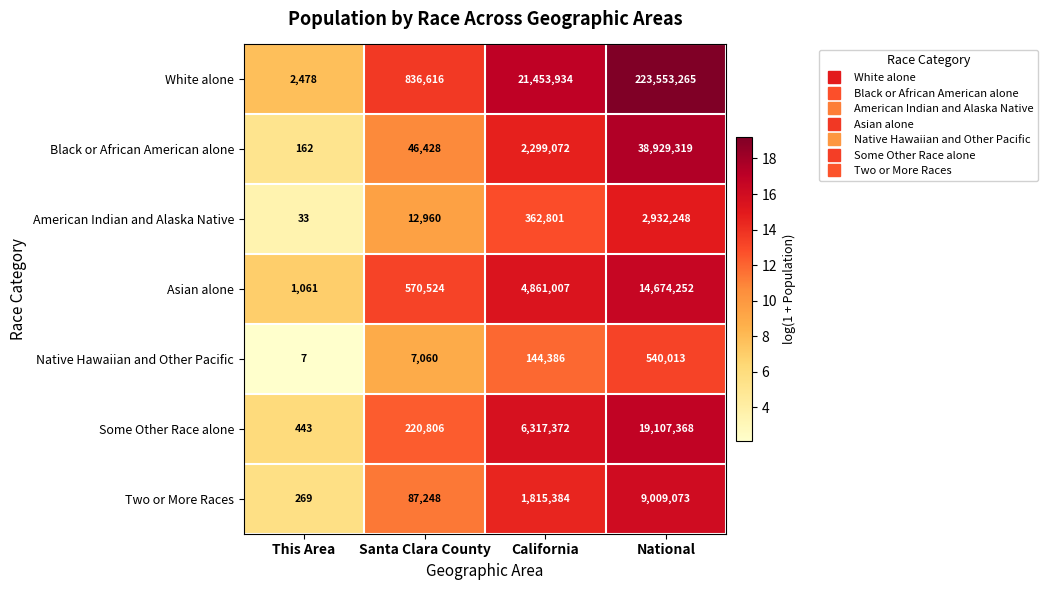

Count the number of data series in this chart.

7